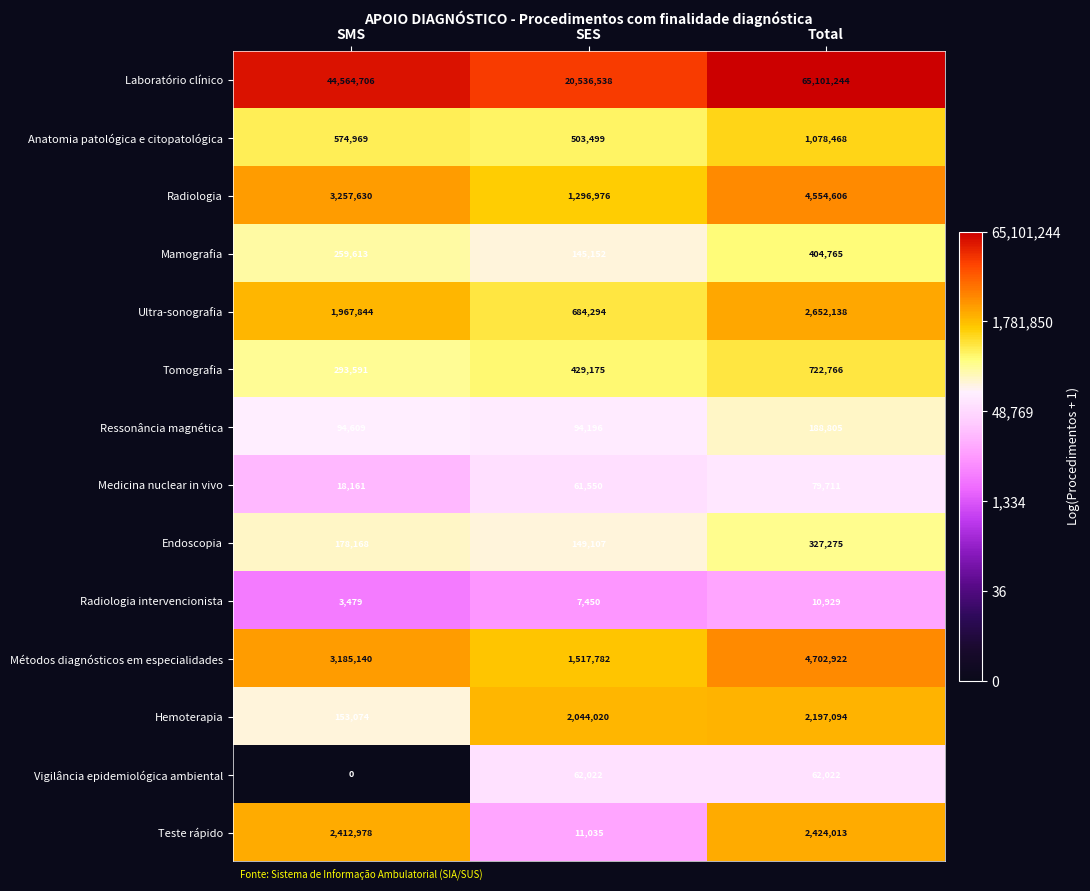

What is the difference between the highest and lowest values at SES?

20529088